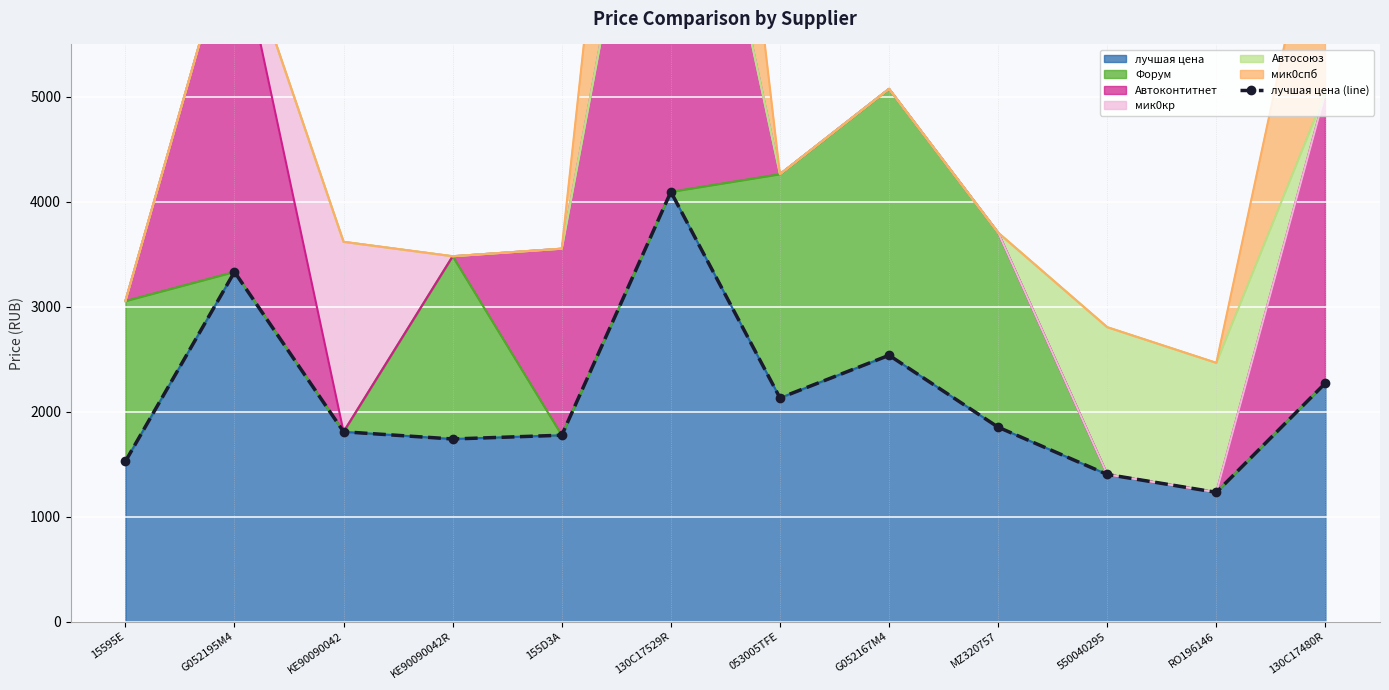

Reading left to right, transcribe all the data shown in this chart.

1527.5	3333.0	1809.7	1741.0	1777.0	4095.8	2132.0	2538.4	1853.3	1403.0	1233.0	2274.1